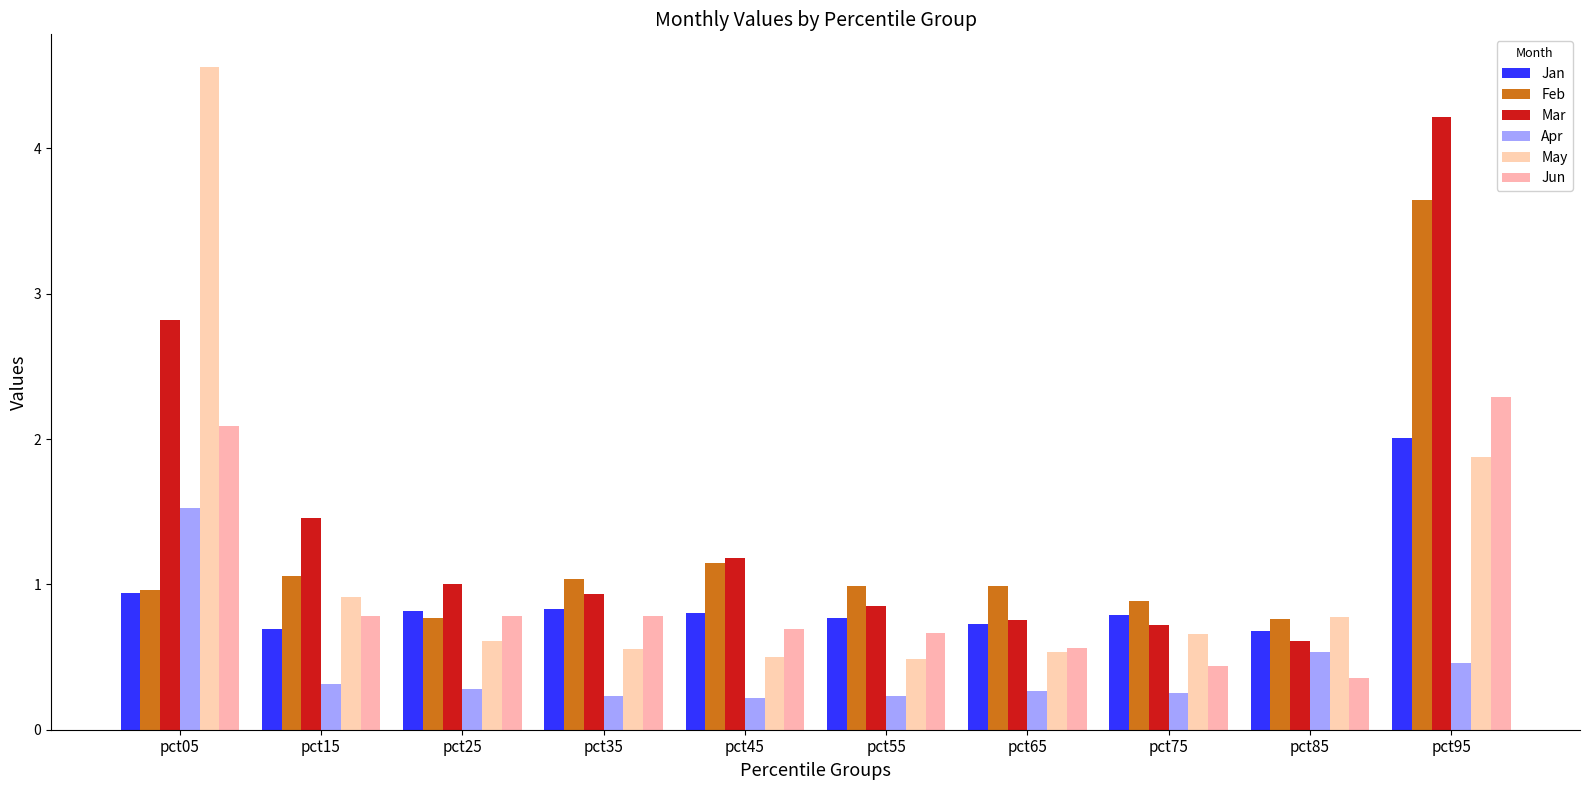

Which series has the largest total across all categories?

Mar